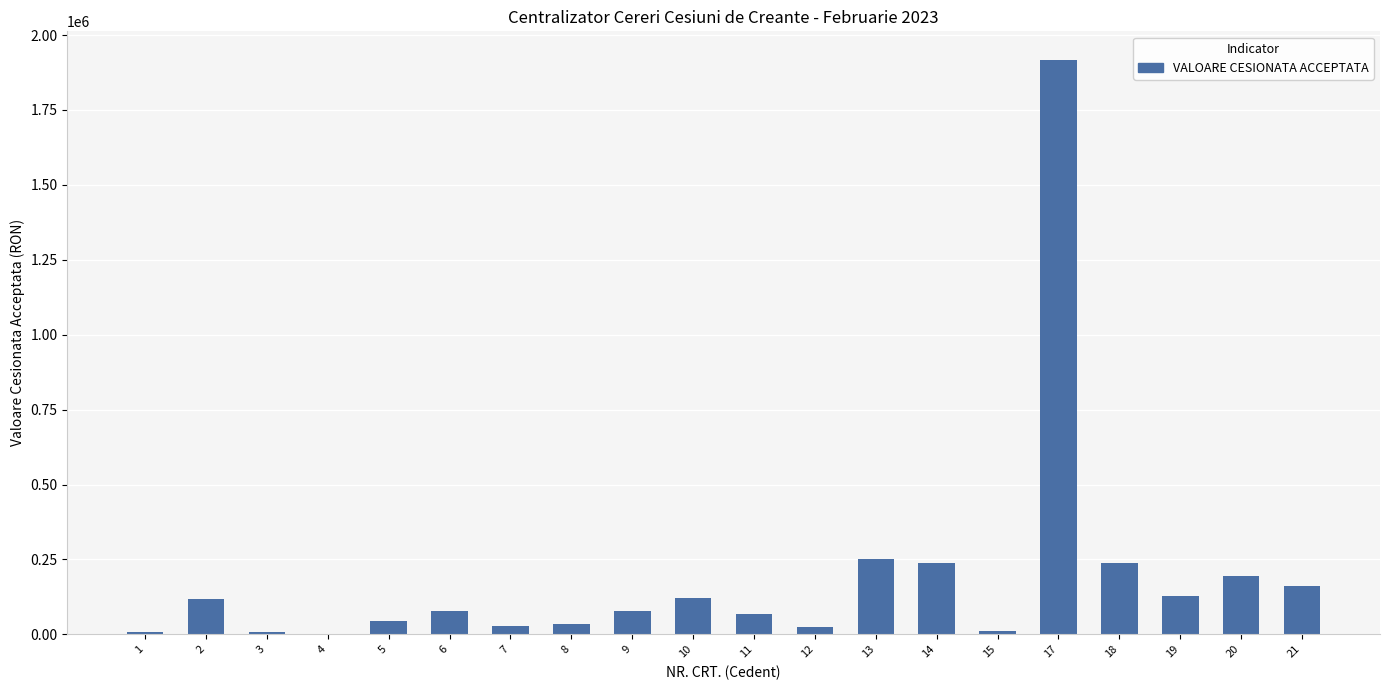

What is the change in value from 7 to 17?

+1888996.5